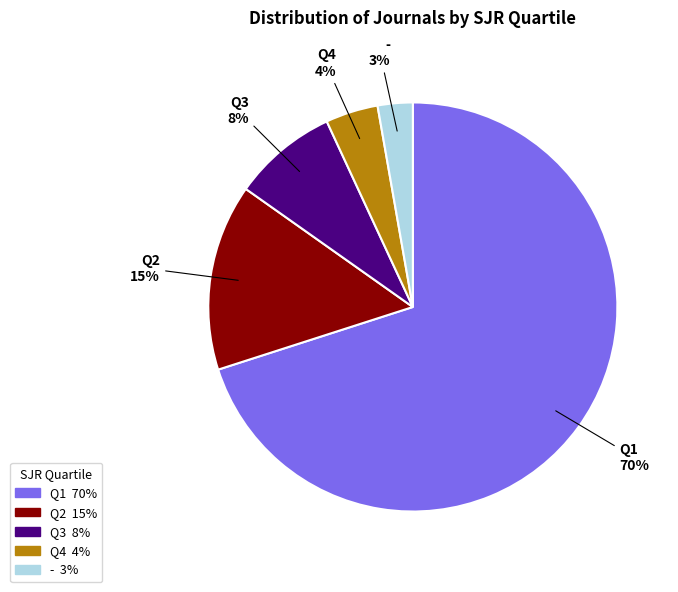

The Q2 slice represents 15% of the pie. True or false?

True